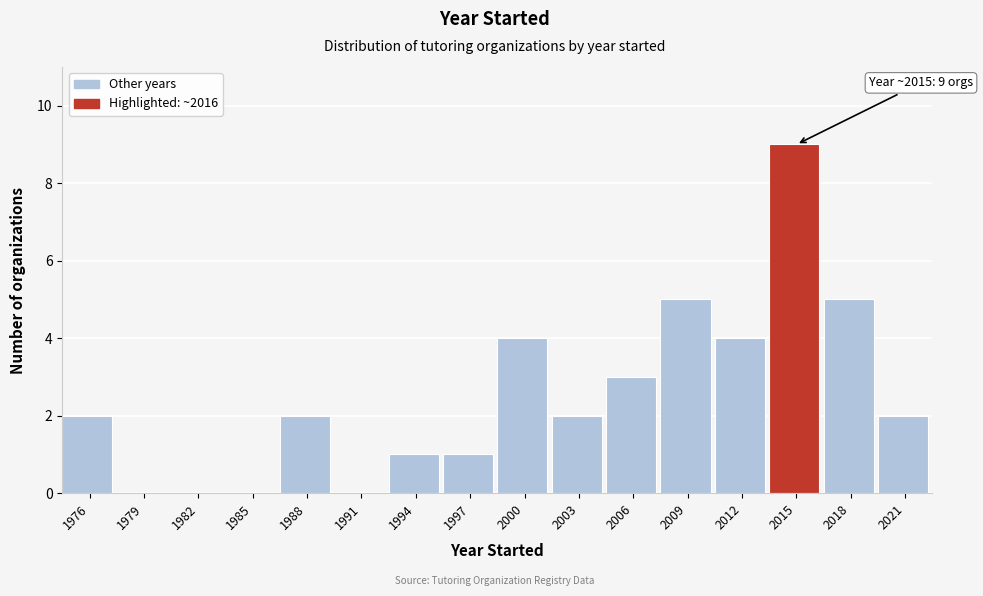

Reading left to right, what are all the values shown in this chart?

1976=2	1979=0	1982=0	1985=0	1988=2	1991=0	1994=1	1997=1	2000=4	2003=2	2006=3	2009=5	2012=4	2015=9	2018=5	2021=2